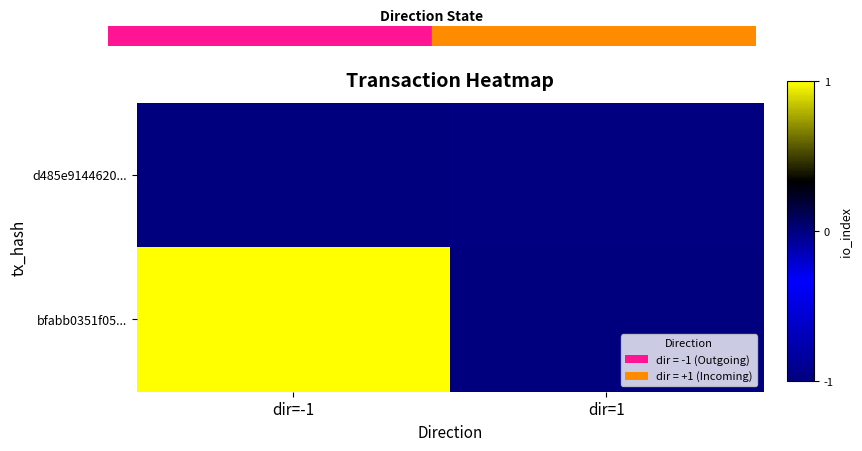

What is the spread (max minus min) of values at dir=-1?

1